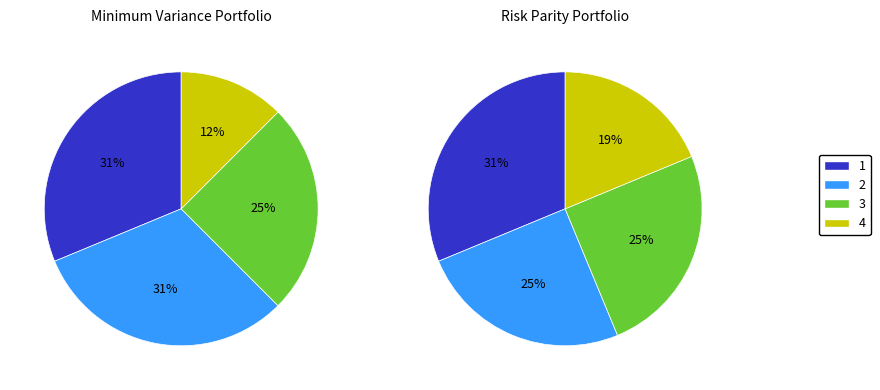

Is there any slice that represents more than half of the pie?

No